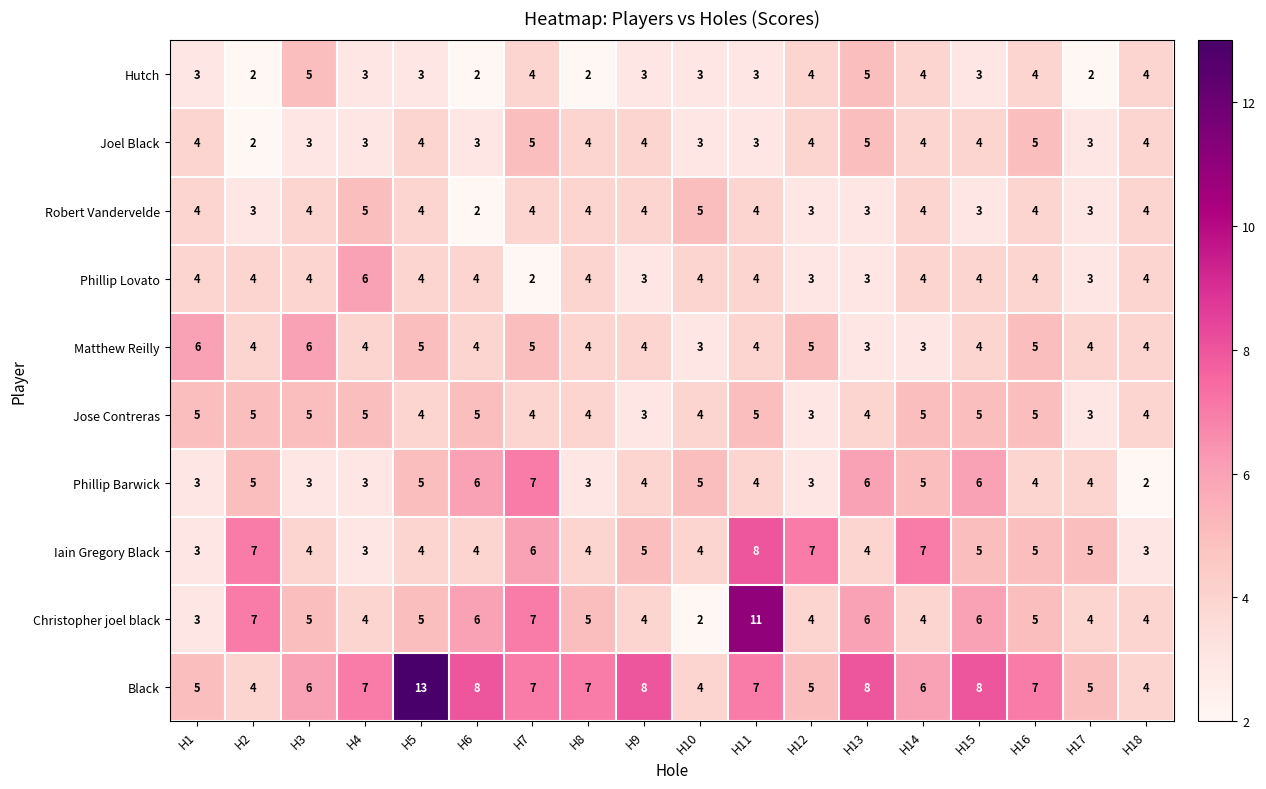

What is the spread (max minus min) of values at H15?

5